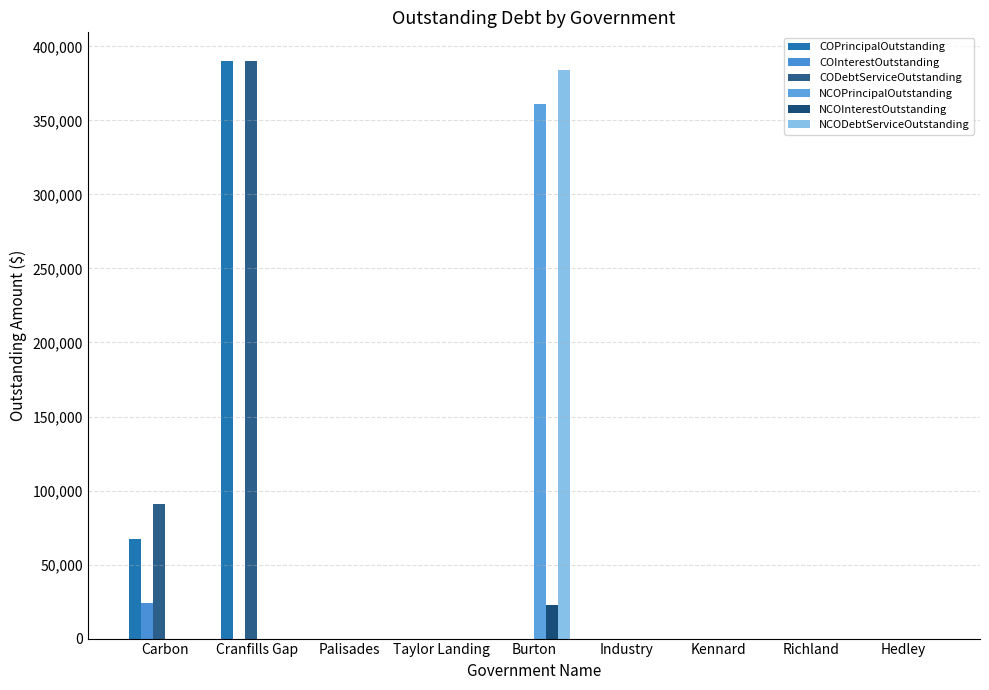

Count the number of categories in the chart.

9